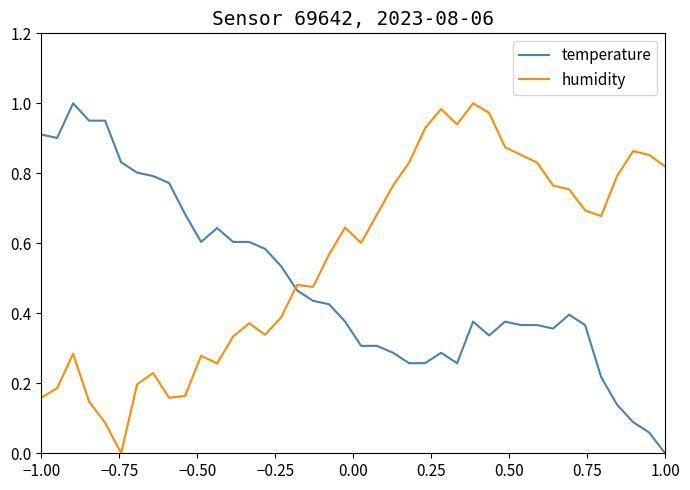

After their last crossing, which series has the higher values: humidity or temperature?

humidity